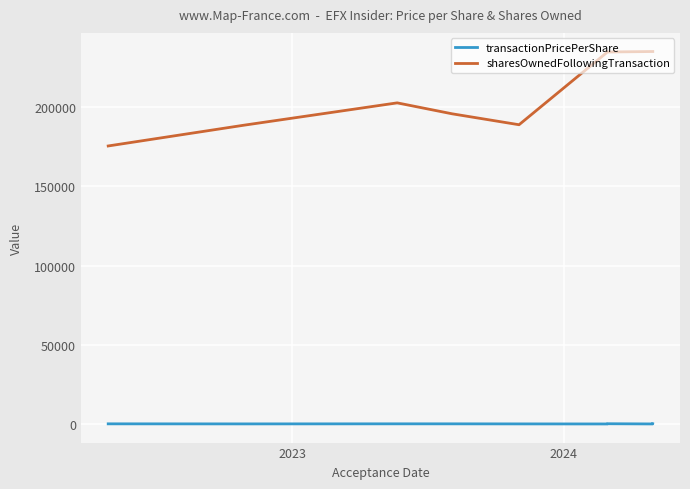

Is the value of transactionPricePerShare at 8 greater than the value of sharesOwnedFollowingTransaction at 8?

No